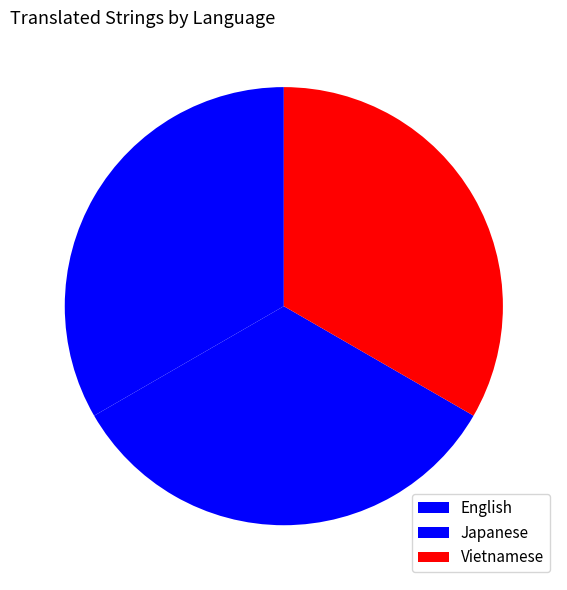

Does any single category account for the majority?

No